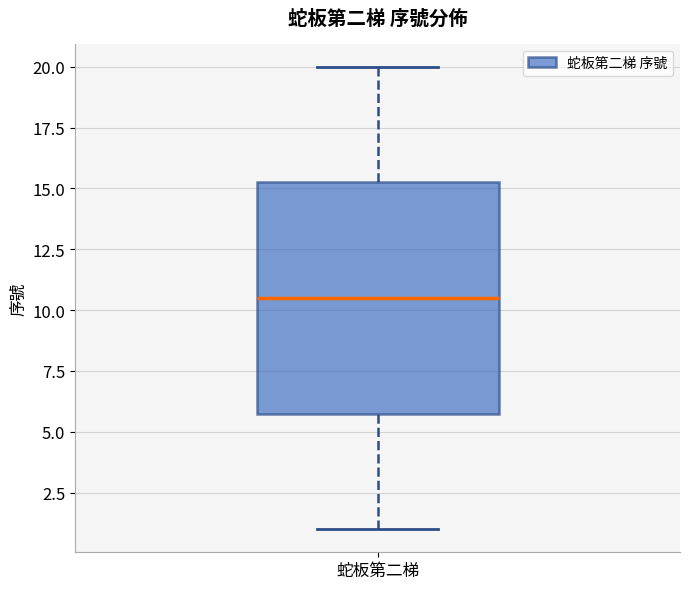

Where does the lower whisker of the box for 蛇板第二梯 end on the y-axis? The values are not printed on the chart, so give them approximately, as read against the axis.

1.0